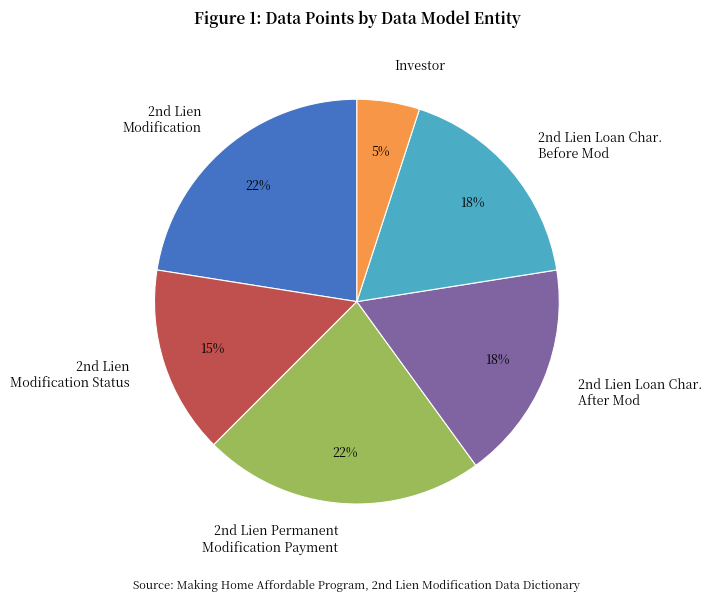

How many segments does this pie chart have?

6